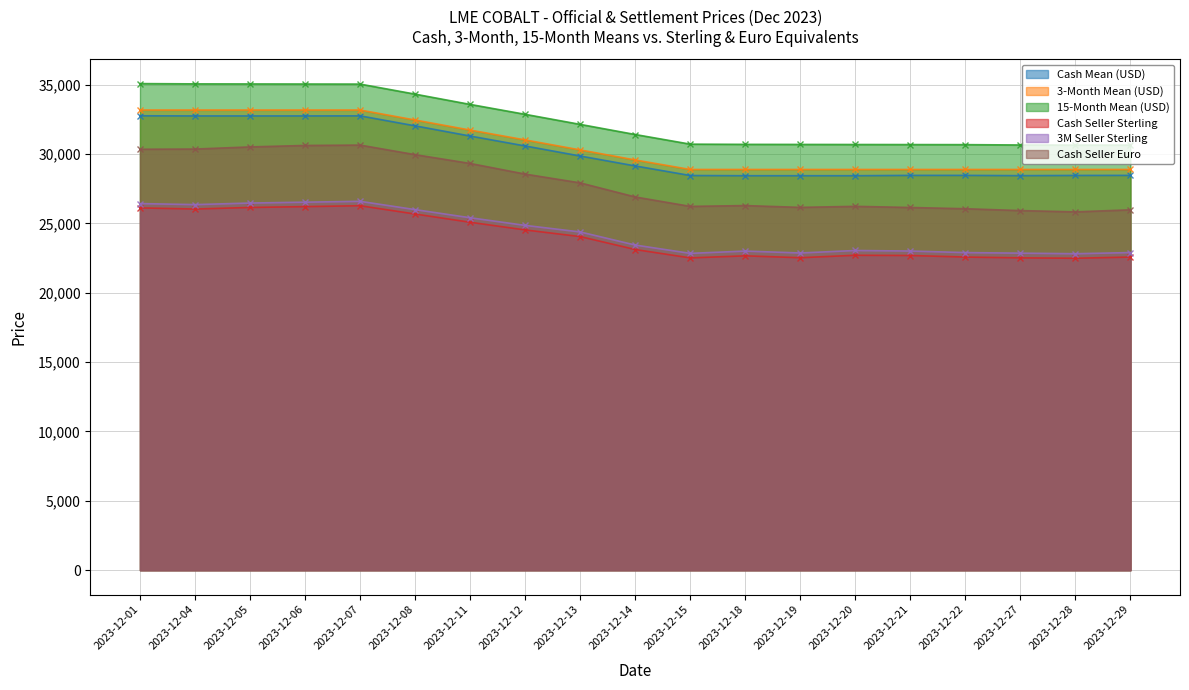

Is it true that Cash Seller Euro equals 8520.2 at 2023-12-18?

False